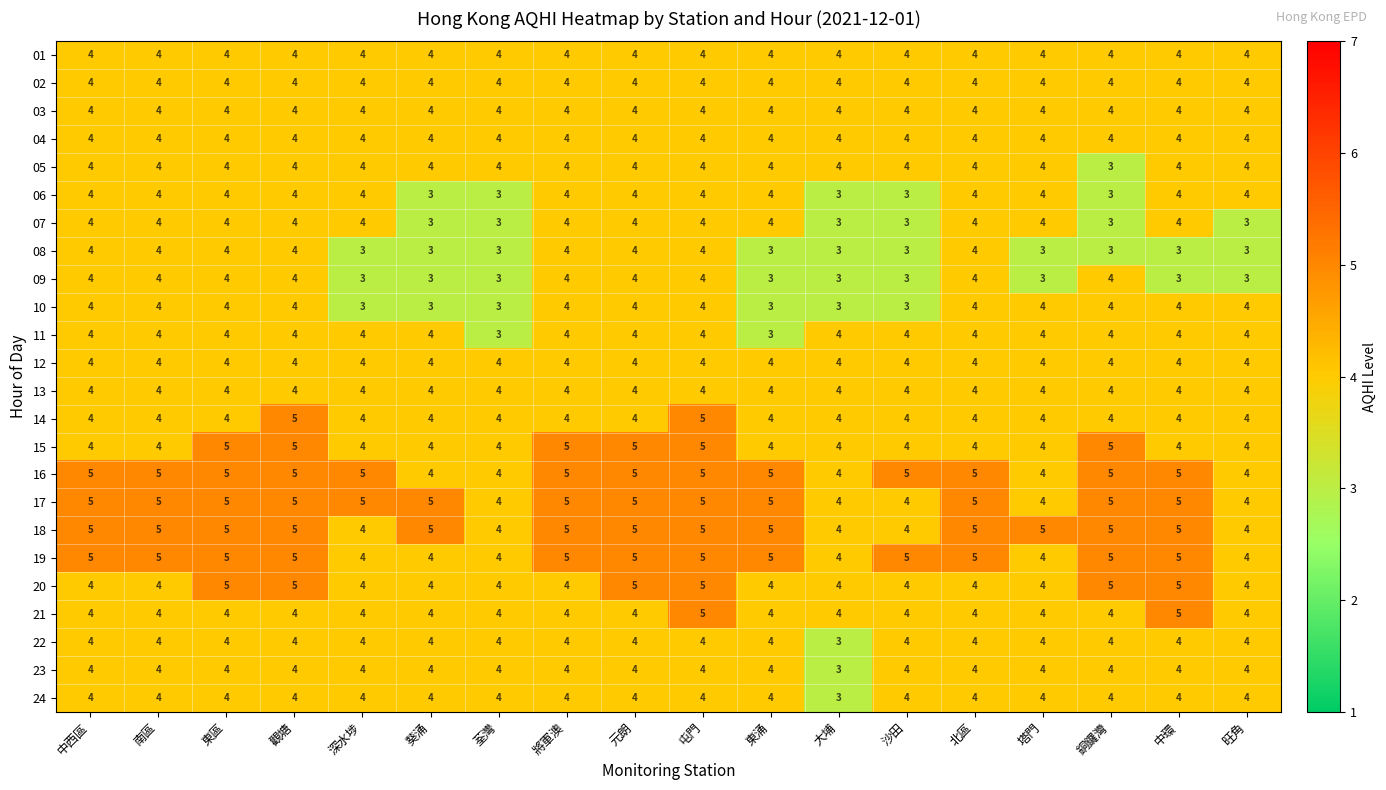

The 02 series shows 4 at 荃灣. True or false?

True